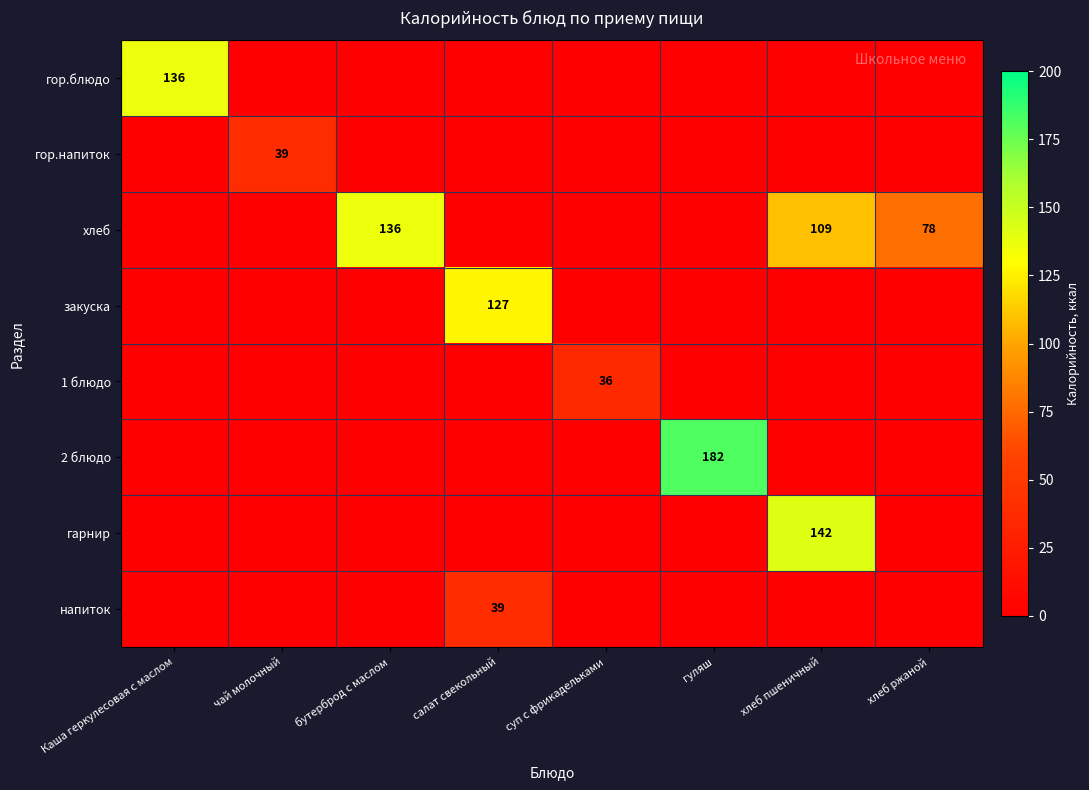

The 2 блюдо series shows 112 at гуляш. True or false?

False